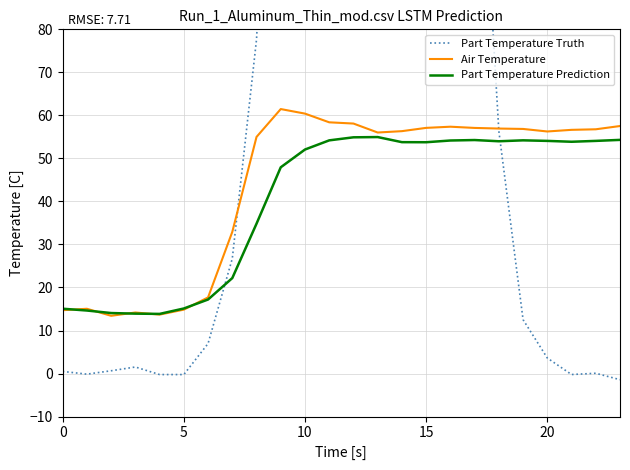

Reading right to left, extract all data points from this chart.

Part Temperature Truth: -1.4	0.1	-0.2	3.6	12.5	56.4	152.7	236.3	339.6	382.1	432.2	506.3	439.1	312.1	185.4	77.7	26.7	7.0	-0.2	-0.2	1.5	0.6	-0.1	0.5
Air Temperature: 57.5	56.8	56.6	56.3	56.8	56.9	57.1	57.4	57.1	56.3	56.0	58.1	58.4	60.4	61.5	55.0	32.9	17.7	14.9	13.7	14.2	13.4	15.1	14.7
Part Temperature Prediction: 54.3	54.1	53.9	54.1	54.2	54.0	54.3	54.2	53.8	53.8	55.0	54.9	54.2	52.1	47.9	34.8	22.2	17.2	15.1	13.9	13.9	14.1	14.6	15.1